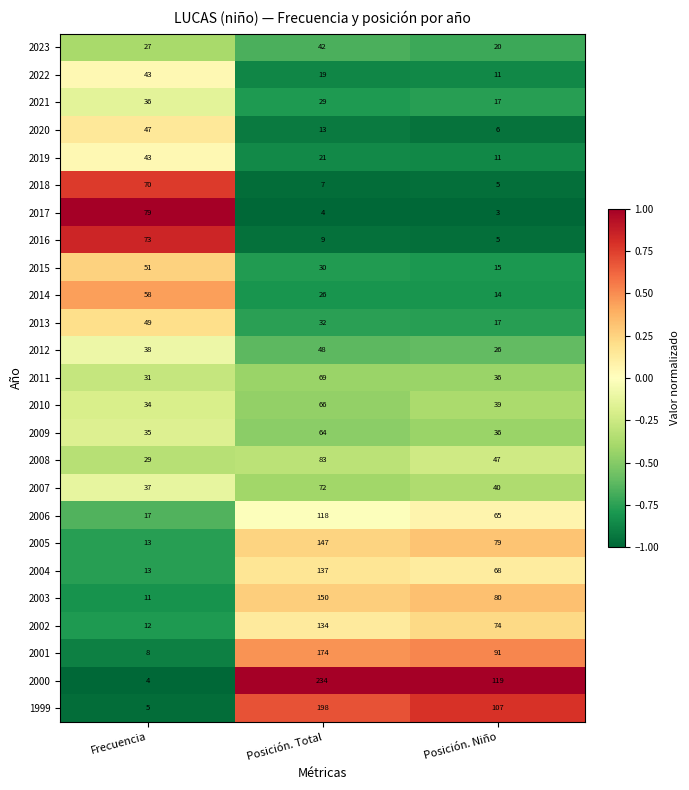

At which label does 2002 first exceed 74?

Posición. Total